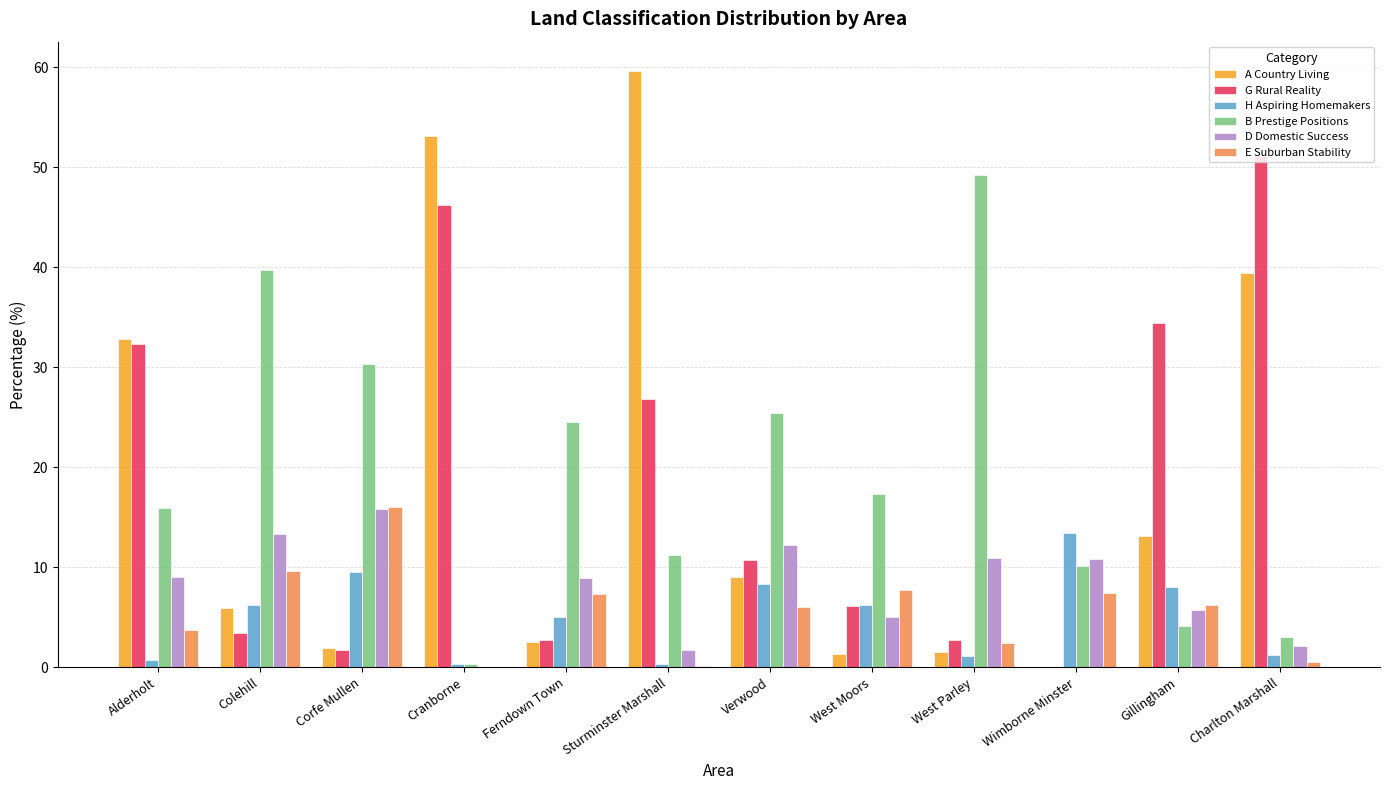

Between Ferndown Town and Charlton Marshall, which series saw the biggest shift?

G Rural Reality